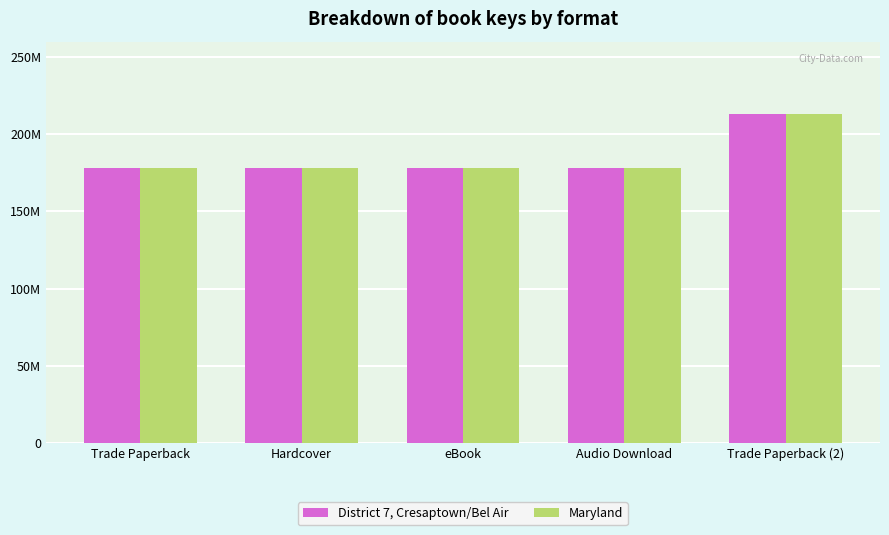

Are the bars grouped side by side (vs. stacked)?

Yes